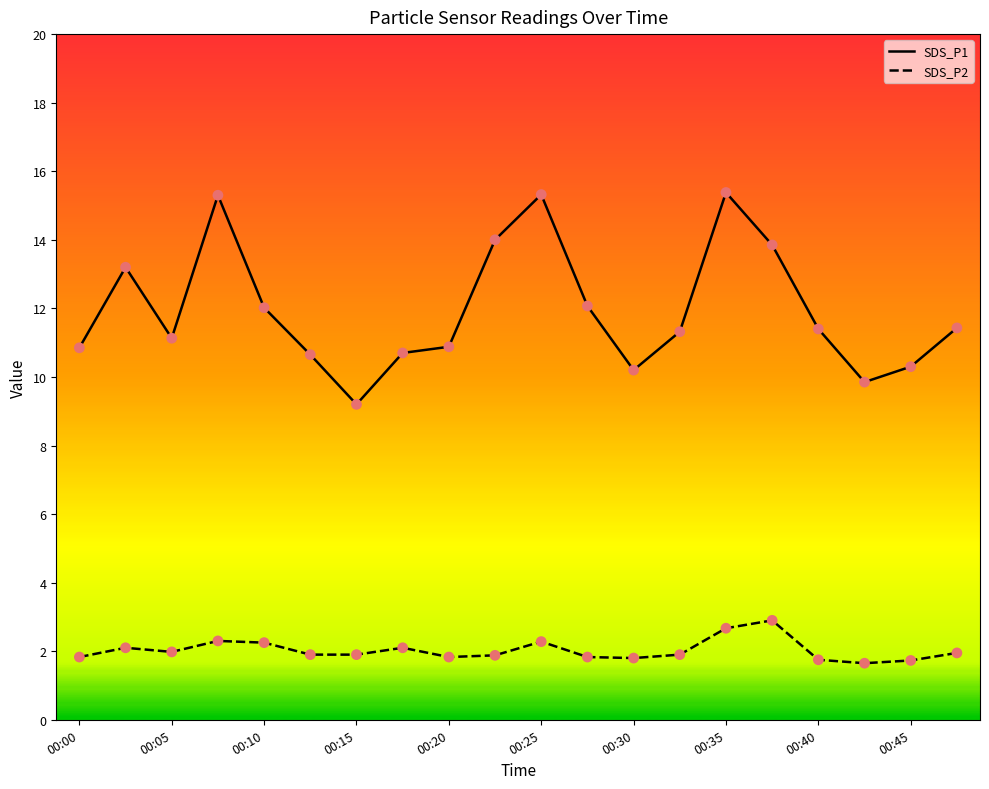

What are all the series names shown in the legend?

SDS_P1, SDS_P2